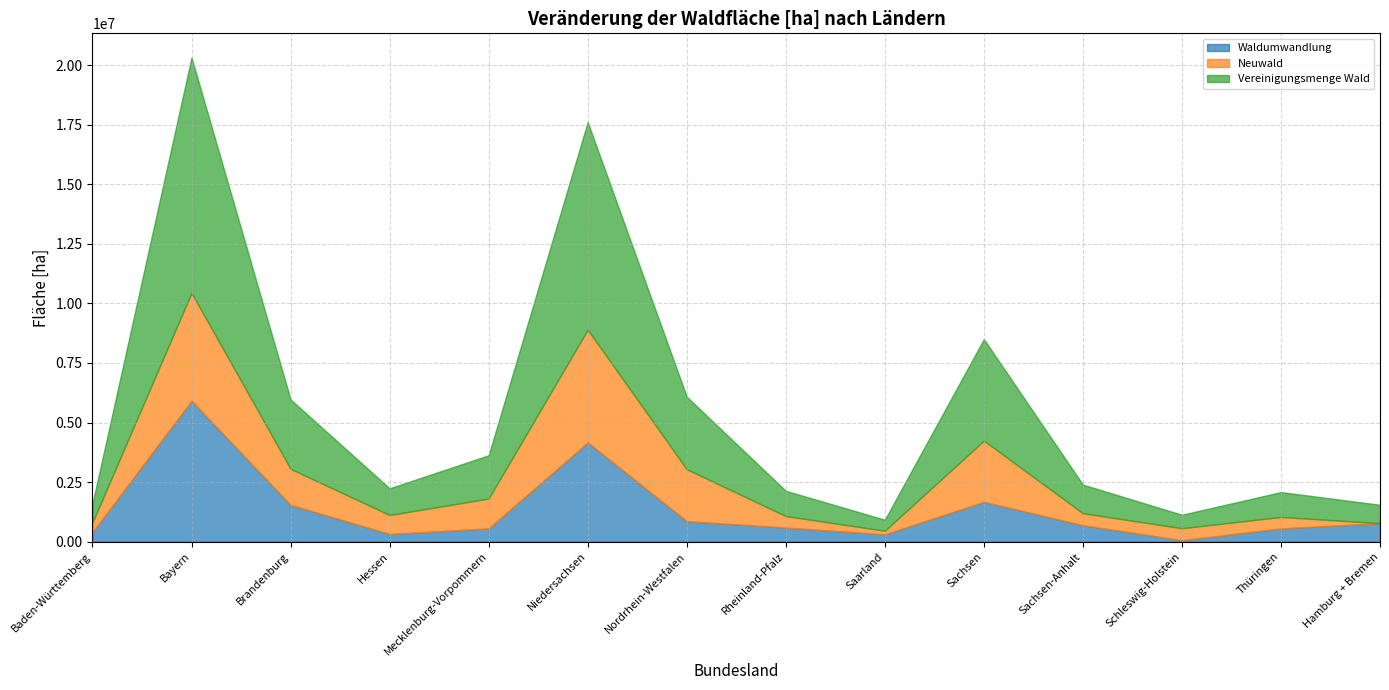

True or false: Neuwald has more than 0 points higher than both neighbors.

True